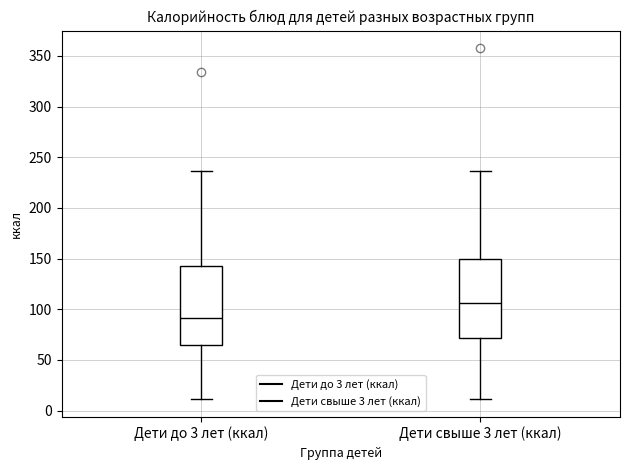

Where is the lower edge of the box for Дети до 3 лет (ккал) on the y-axis? The values are not printed on the chart, so give them approximately, as read against the axis.

65